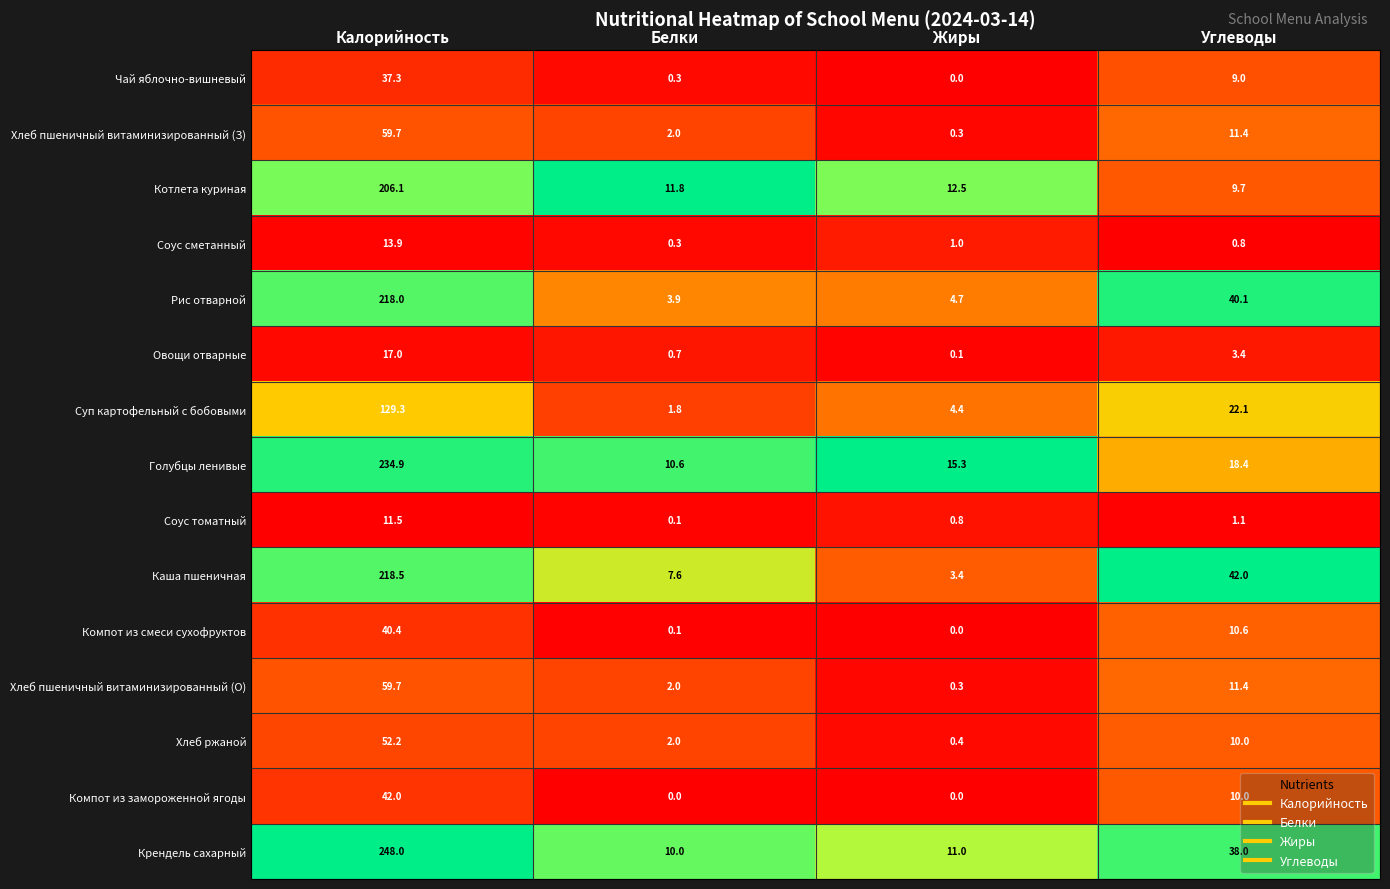

Is the value of Компот из смеси сухофруктов at Углеводы greater than the value of Овощи отварные at Белки?

Yes